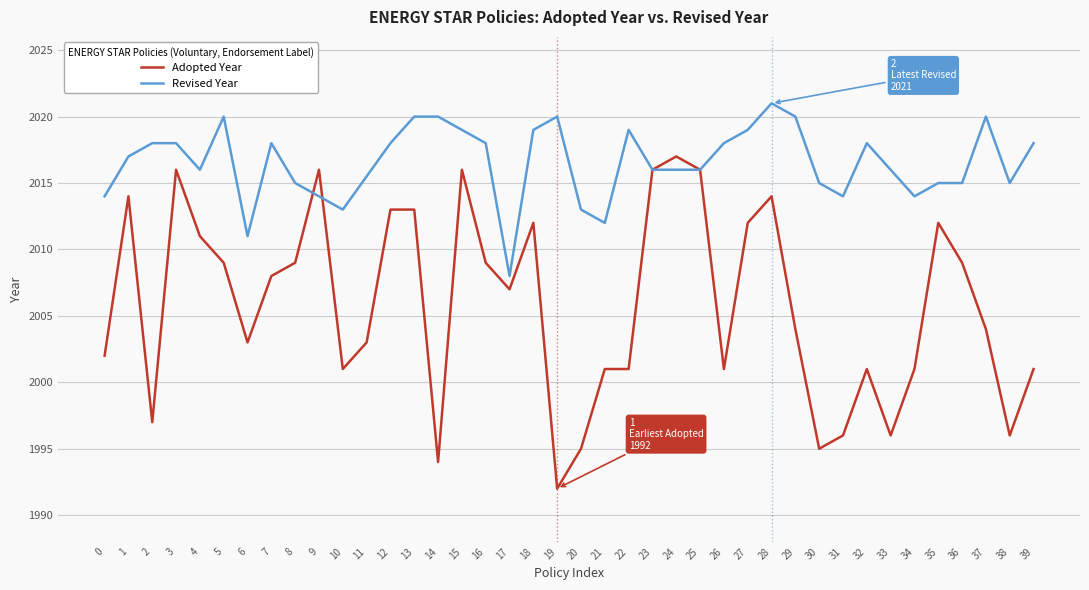

Between 32 and 18, which is larger?

18